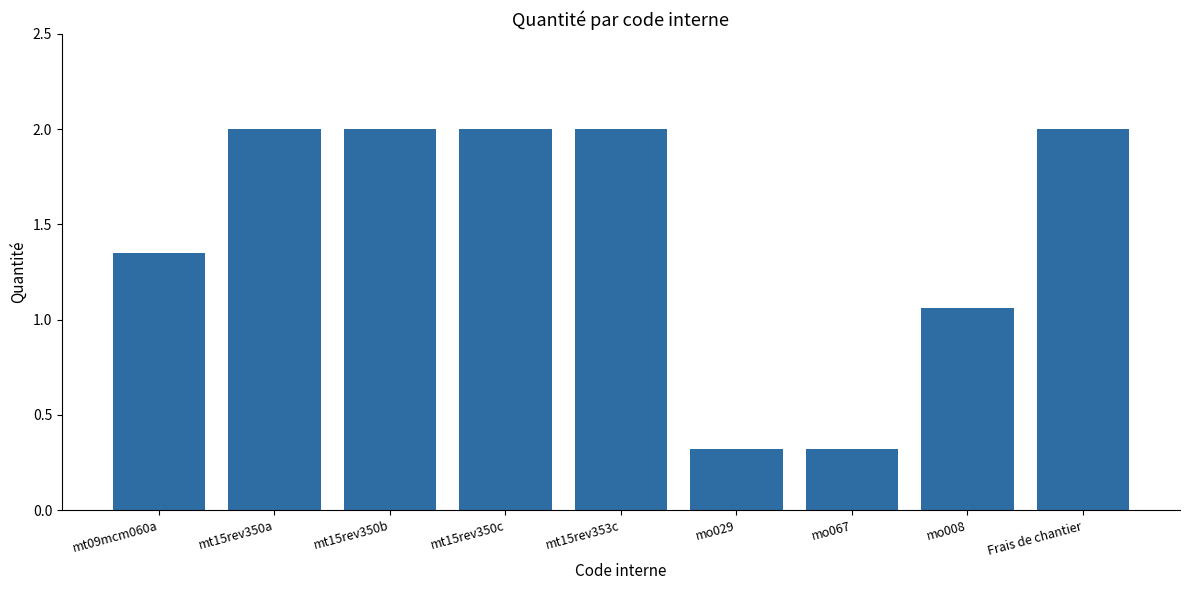

What is the ratio of the value at mt09mcm060a to the value at mt15rev353c?

0.7